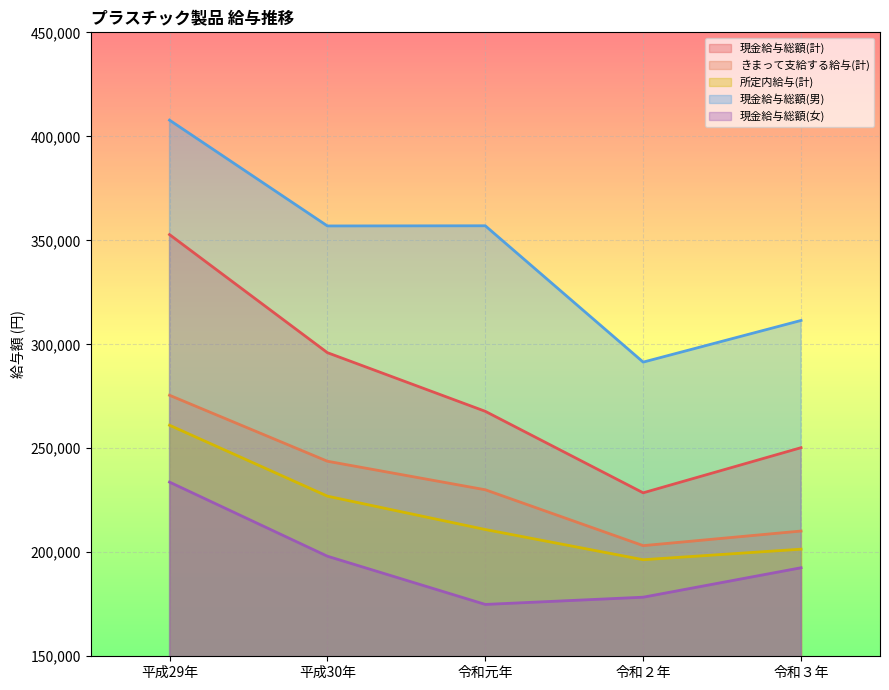

What is the value of the 所定内給与(計) point at the 4th from the left?

196423